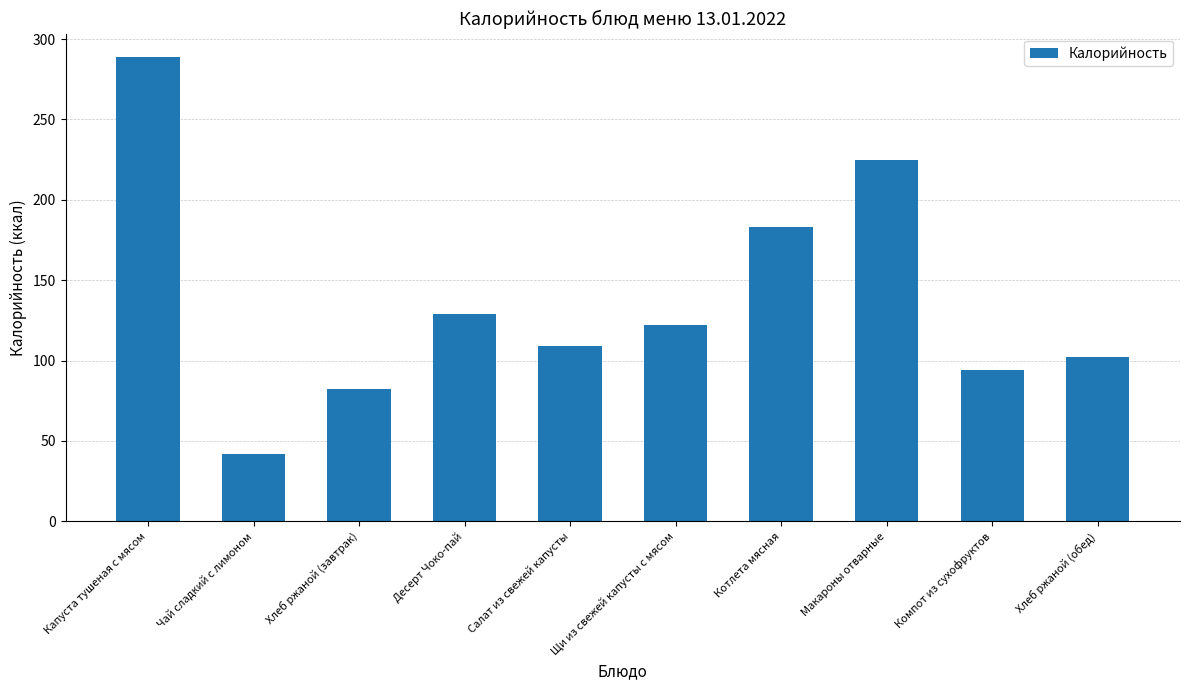

Where does the data first go above 122?

Капуста тушеная с мясом